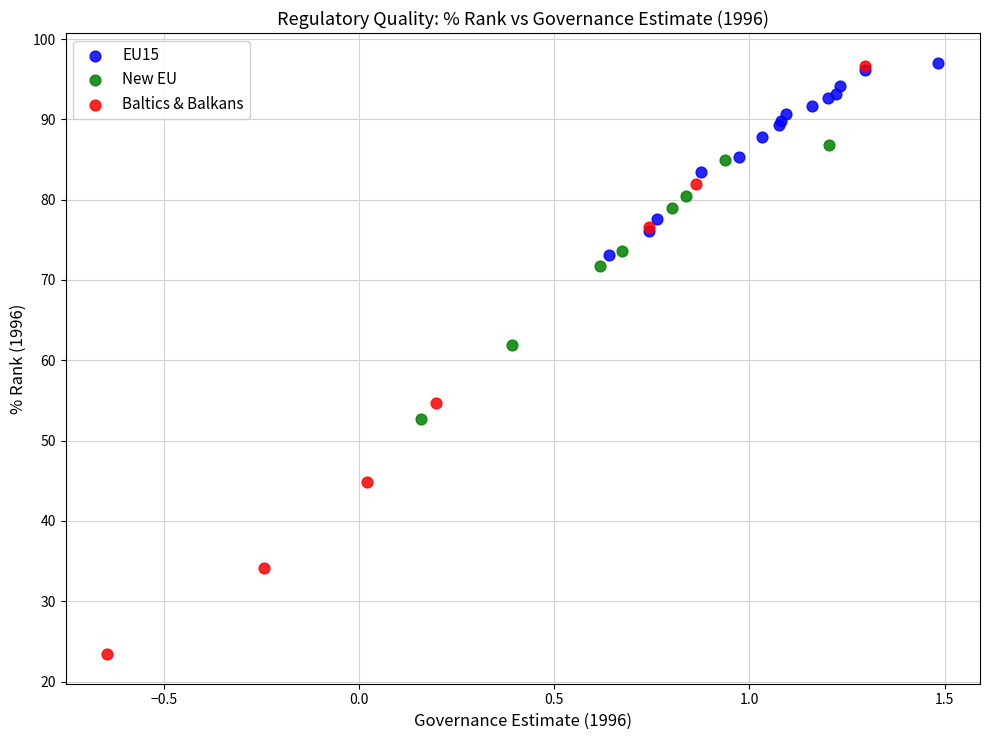

Which series reaches the minimum Y coordinate?

Baltics & Balkans